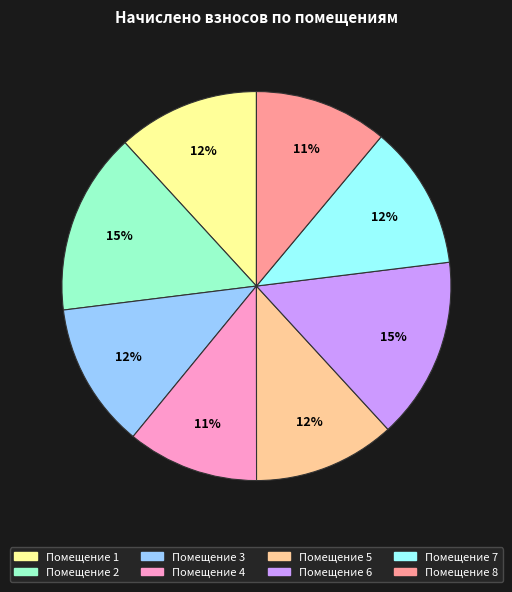

To the nearest percent, what is the average slice percentage?

12%